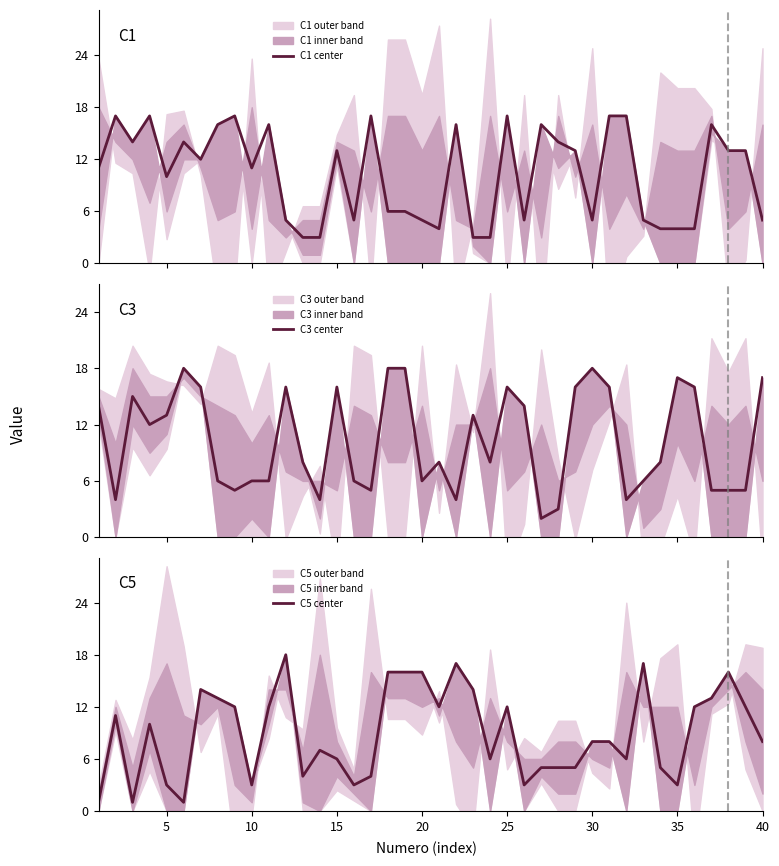

What is the lowest value of the C1 center series?

3